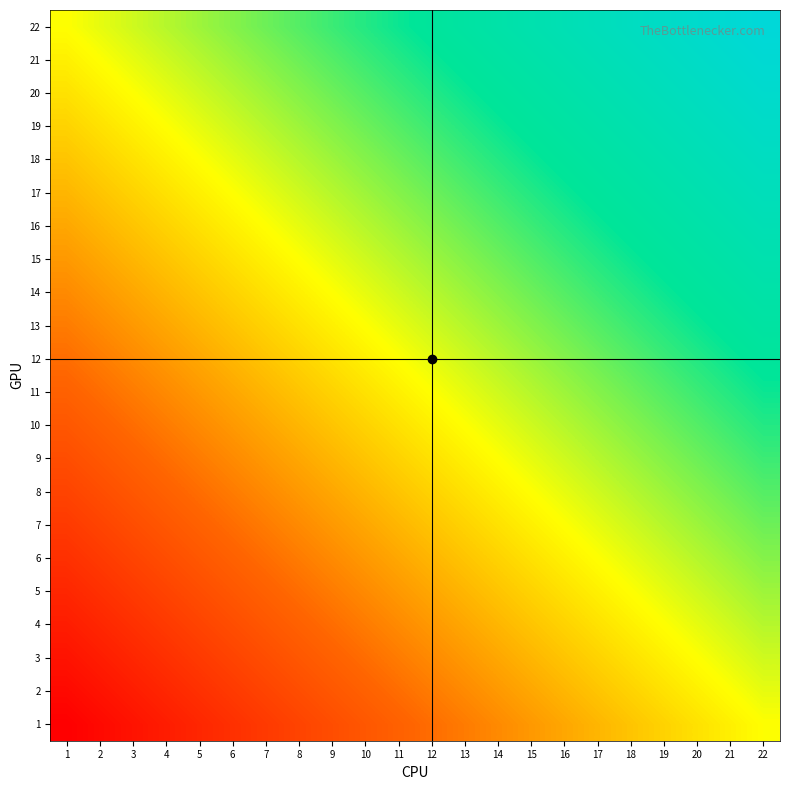

At 10, list the series in order from smallest to largest.

1, 2, 3, 4, 5, 6, 7, 8, 9, 10, 11, 12, 13, 14, 15, 16, 17, 18, 19, 20, 21, 22